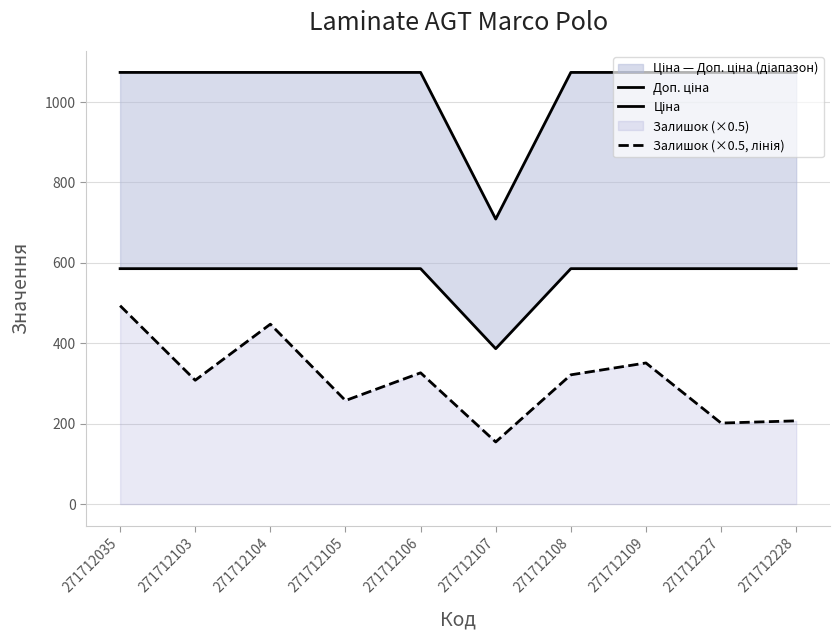

True or false: Залишок (×0.5, лінія) and Доп. ціна intersect in this chart.

False